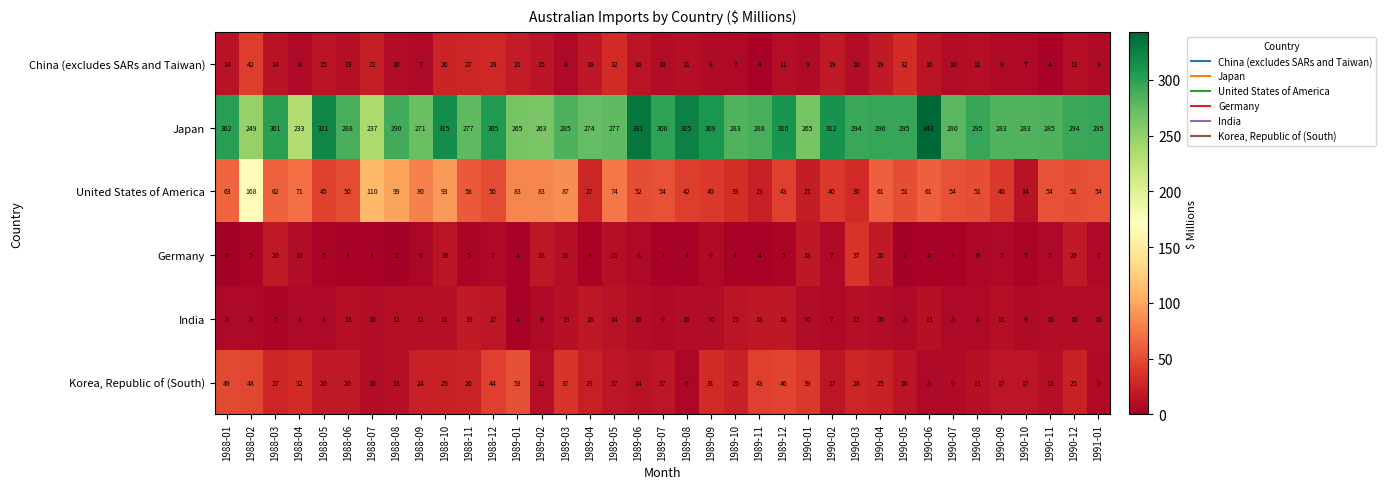

Is it true that China (excludes SARs and Taiwan) equals 4 at 1989-11?

True